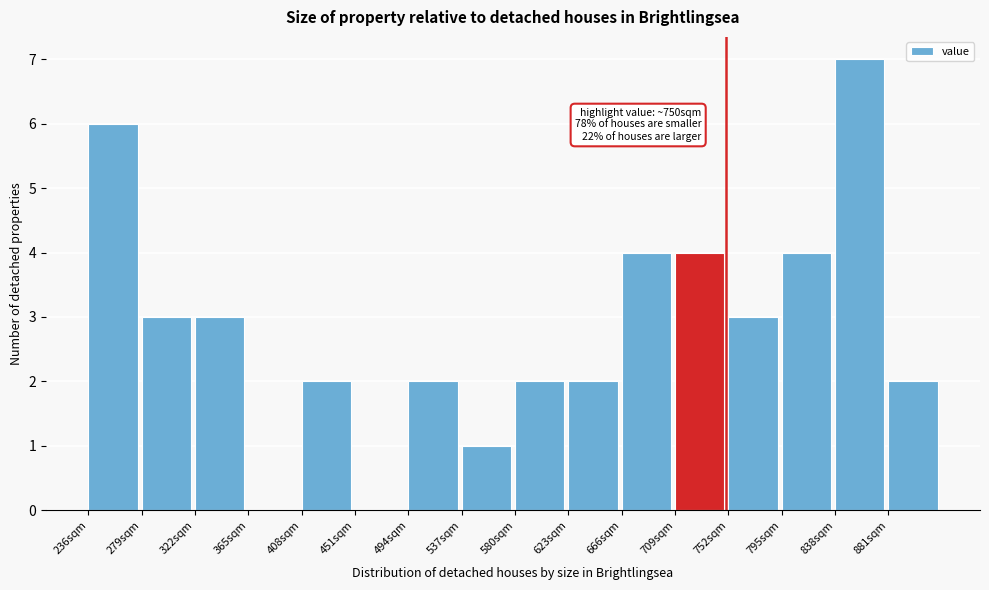

Over which range of the x-axis is the bar tallest?

840 to 880